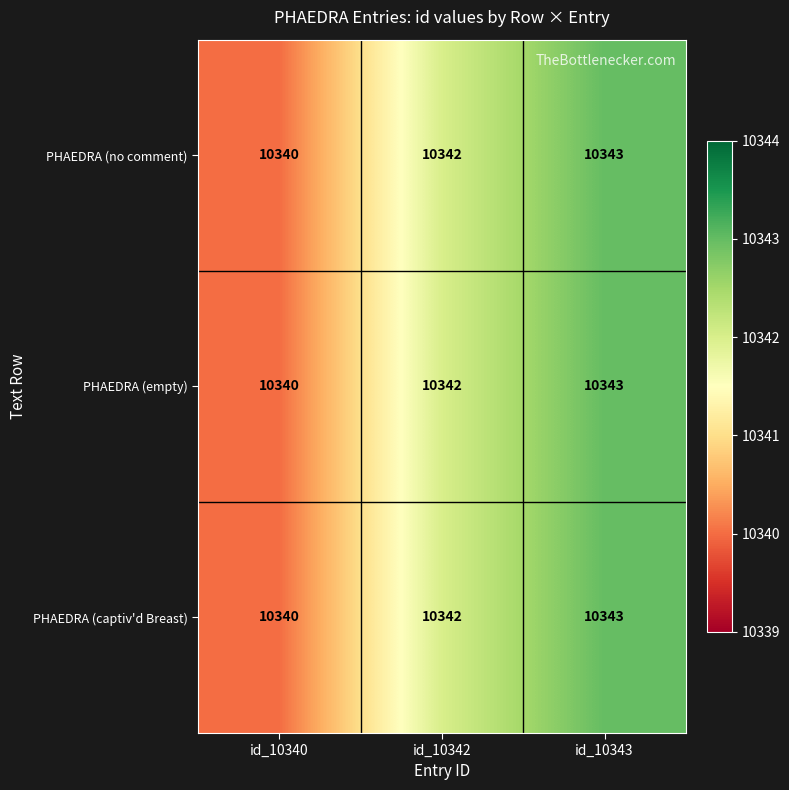

Reading left to right, transcribe all the data shown in this chart.

PHAEDRA (no comment): 10340	10342	10343
PHAEDRA (empty): 10340	10342	10343
PHAEDRA (captiv'd Breast): 10340	10342	10343